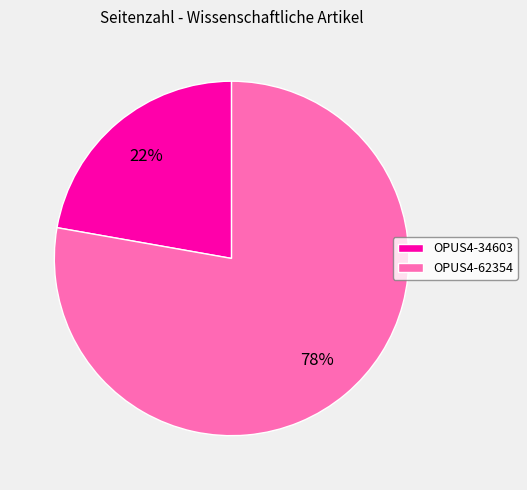

To the nearest percent, what is the difference between the OPUS4-62354 and OPUS4-34603 slice percentages?

56%